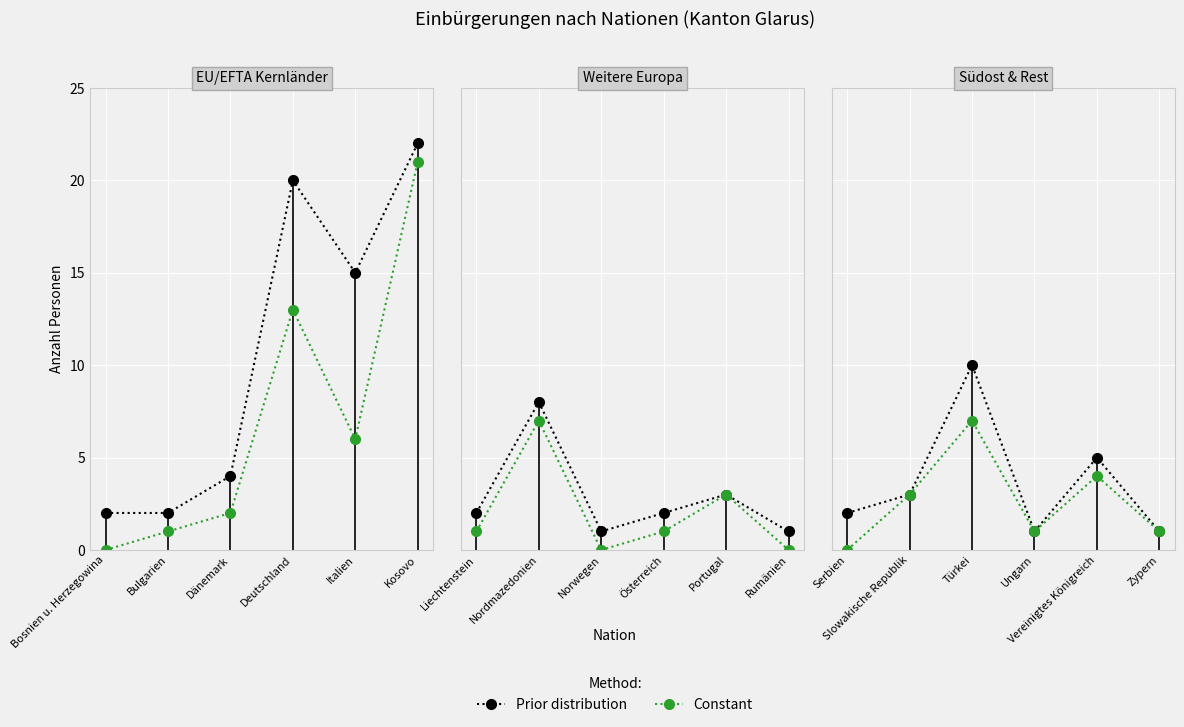

Which series has the widest spread of values?

Prior distribution